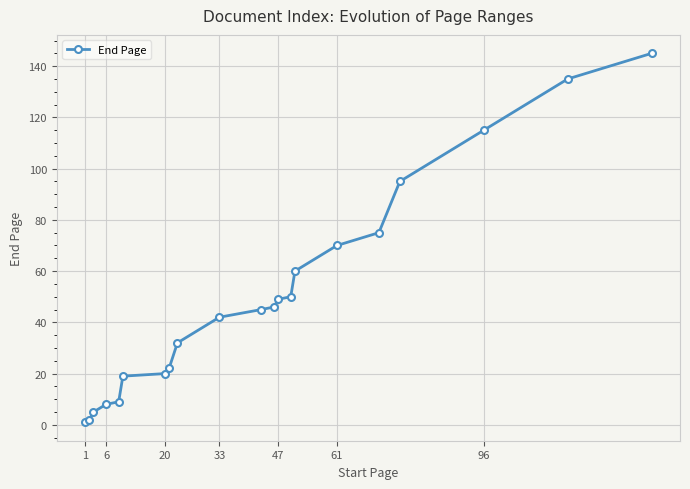

What is the difference between the maximum and second lowest values?

143